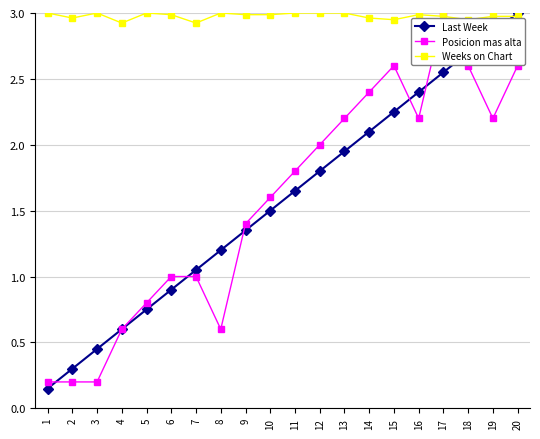

Is it true that Last Week equals 0.6 at 4?

True